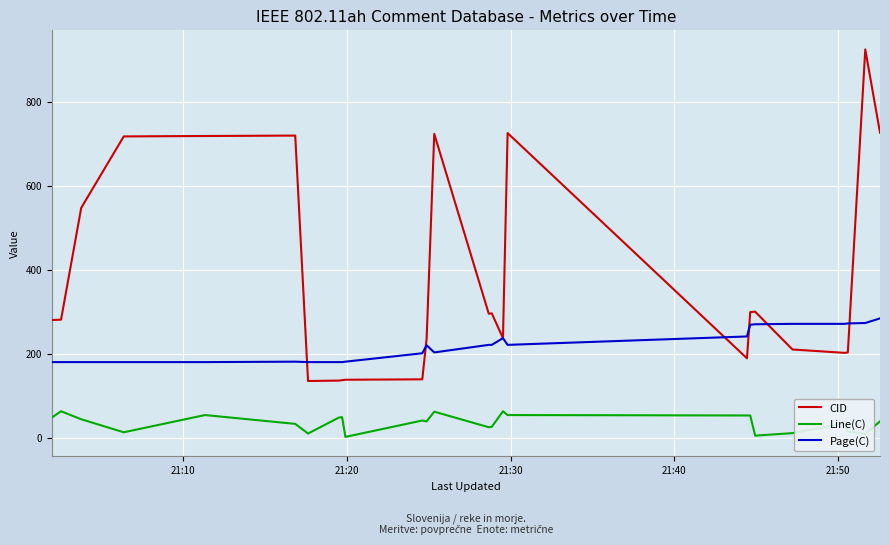

True or false: Page(C) and Line(C) cross at least once.

False